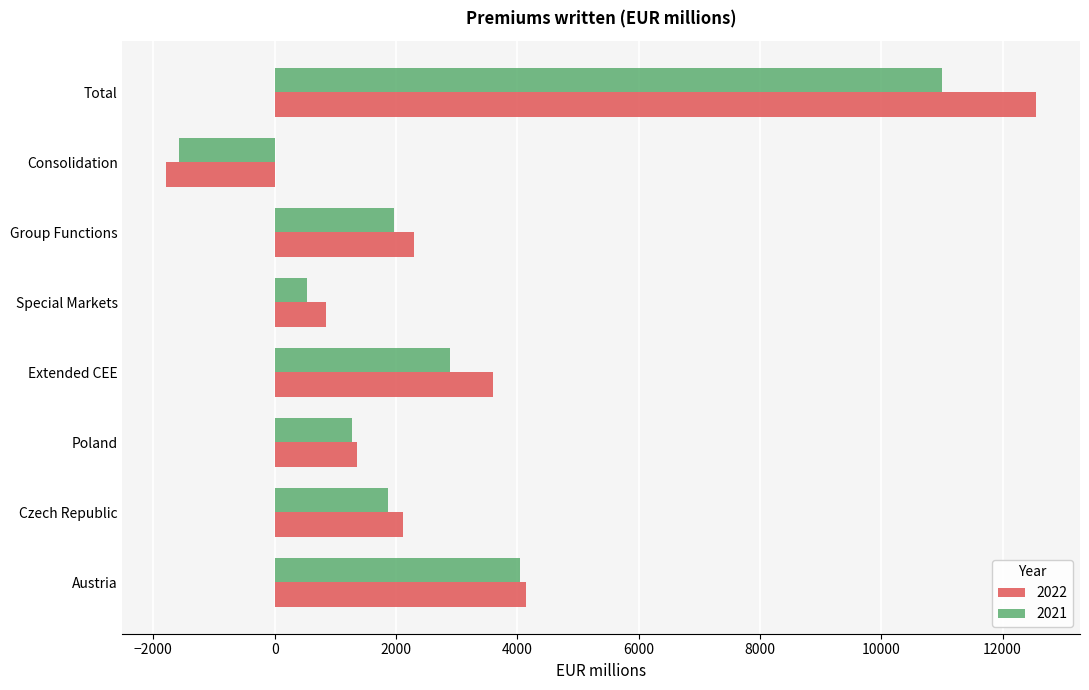

Which series changed the most between Austria and Extended CEE?

2021